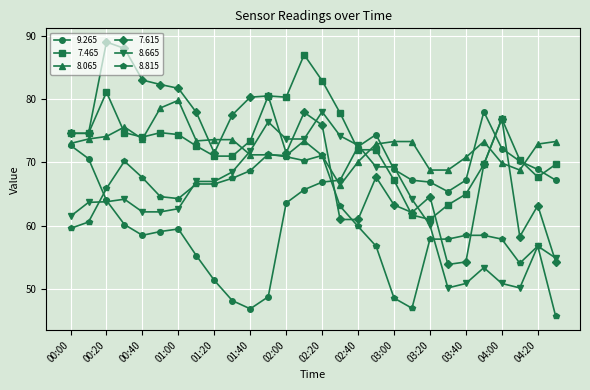

True or false: 8.815 has more than 1 points higher than both neighbors.

True